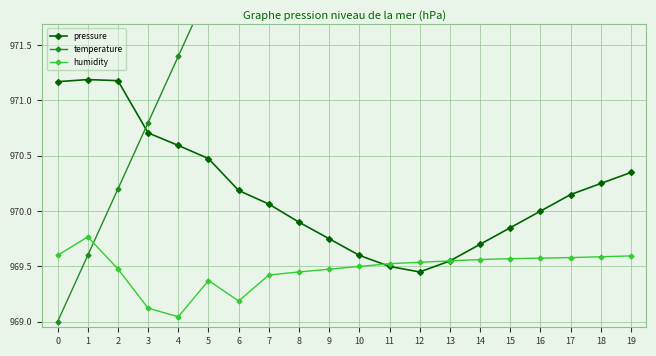

Reading left to right, transcribe all the data shown in this chart.

pressure: 0=971.2	1=971.2	2=971.2	3=970.7	4=970.6	5=970.5	6=970.2	7=970.1	8=969.9	9=969.8	10=969.6	11=969.5	12=969.5	13=969.5	14=969.7	15=969.9	16=970.0	17=970.1	18=970.2	19=970.4
temperature: 0=969.0	1=969.6	2=970.2	3=970.8	4=971.4	5=972.0	6=972.6	7=973.2	8=973.8	9=974.4	10=975.0	11=975.6	12=976.2	13=976.8	14=977.4	15=978.0	16=978.6	17=979.2	18=979.8	19=980.4
humidity: 0=969.6	1=969.8	2=969.5	3=969.1	4=969.0	5=969.4	6=969.2	7=969.4	8=969.5	9=969.5	10=969.5	11=969.5	12=969.5	13=969.5	14=969.6	15=969.6	16=969.6	17=969.6	18=969.6	19=969.6